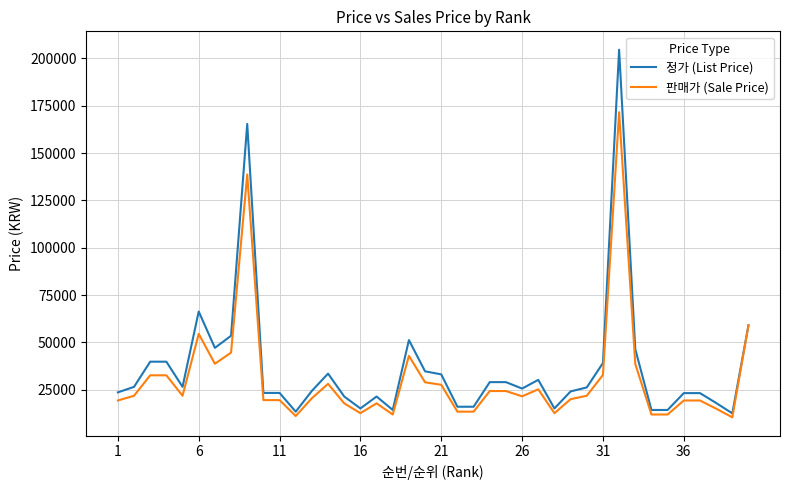

What is the lowest value of the 판매가 (Sale Price) series?

10400